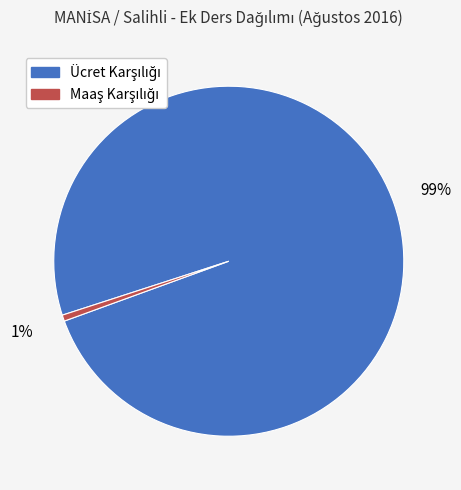

Is there a majority slice in this chart?

Yes